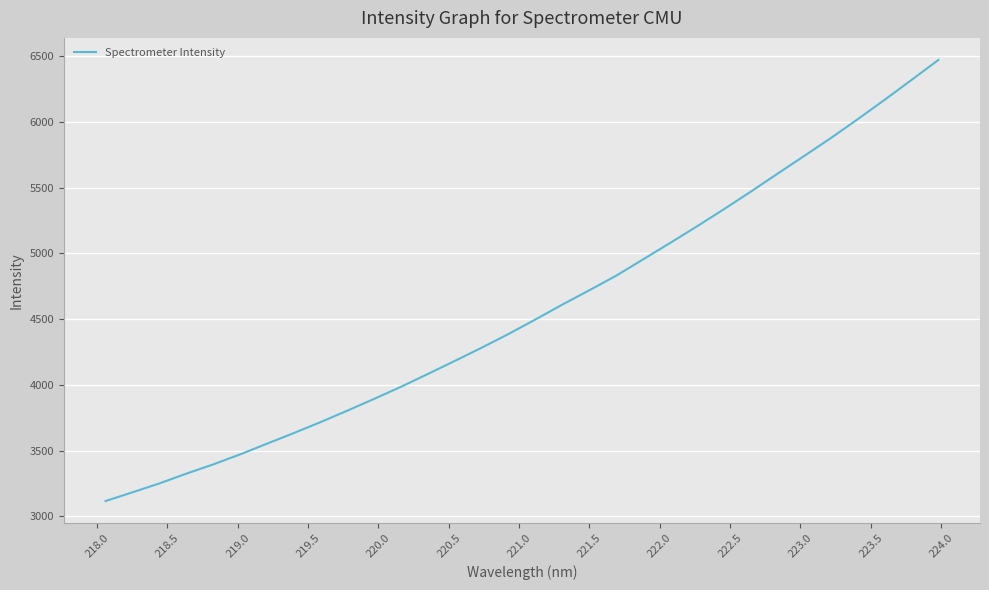

What is the difference between the second highest and minimum values?

3202.9